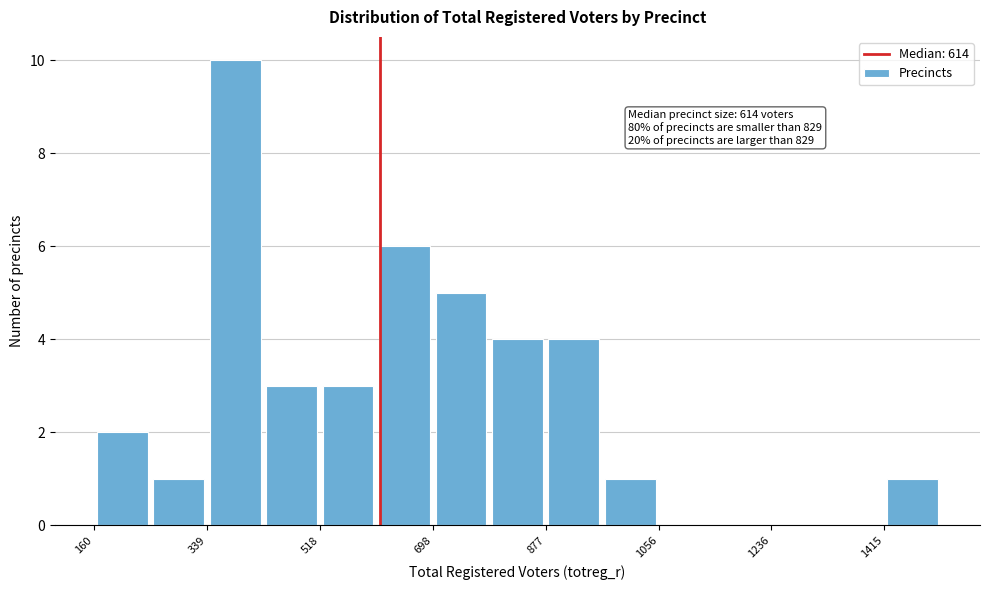

Over which range of the x-axis is the bar tallest?

340 to 420